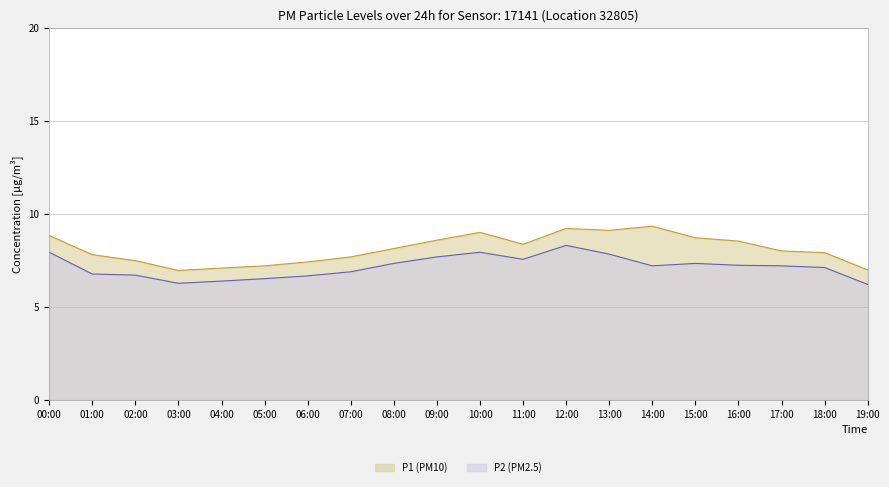

Reading right to left, what are all the values shown in this chart?

P1: 19:00=7.0	18:00=7.9	17:00=8.0	16:00=8.6	15:00=8.7	14:00=9.3	13:00=9.1	12:00=9.2	11:00=8.4	10:00=9.0	09:00=8.6	08:00=8.2	07:00=7.7	06:00=7.4	05:00=7.2	04:00=7.1	03:00=7.0	02:00=7.5	01:00=7.8	00:00=8.8
P2: 19:00=6.2	18:00=7.1	17:00=7.2	16:00=7.2	15:00=7.3	14:00=7.2	13:00=7.8	12:00=8.3	11:00=7.6	10:00=8.0	09:00=7.7	08:00=7.3	07:00=6.9	06:00=6.7	05:00=6.5	04:00=6.4	03:00=6.3	02:00=6.7	01:00=6.8	00:00=8.0